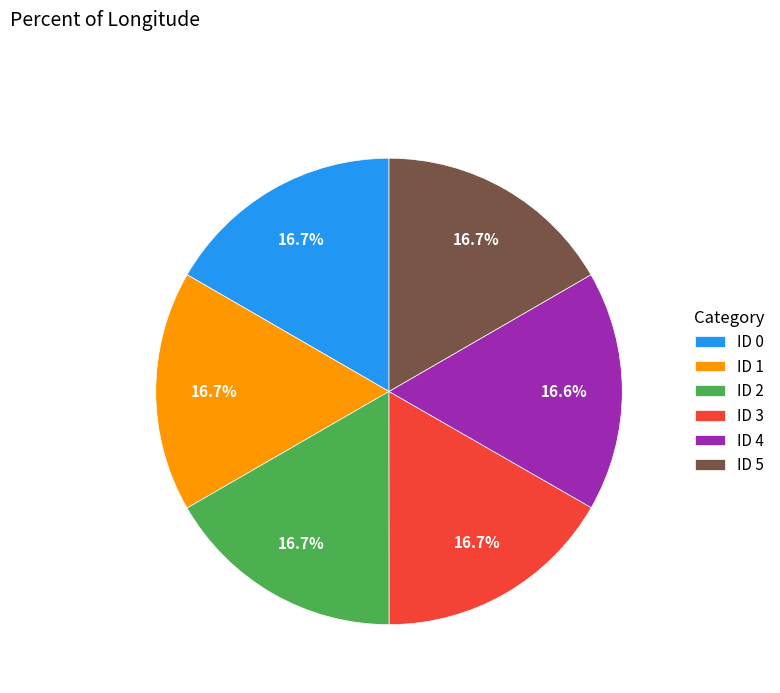

What is the ratio of the value at ID 3 to the value at ID 2?

1.0